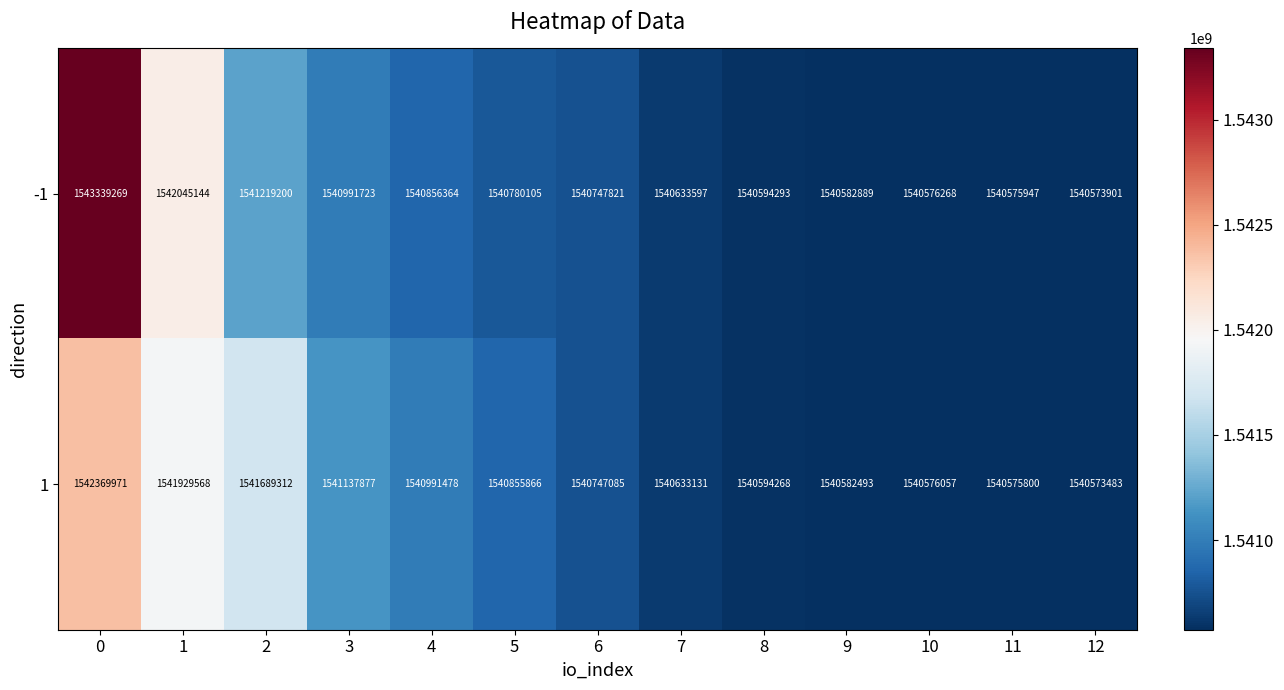

List the series in order of their peak value, lowest first.

1, -1